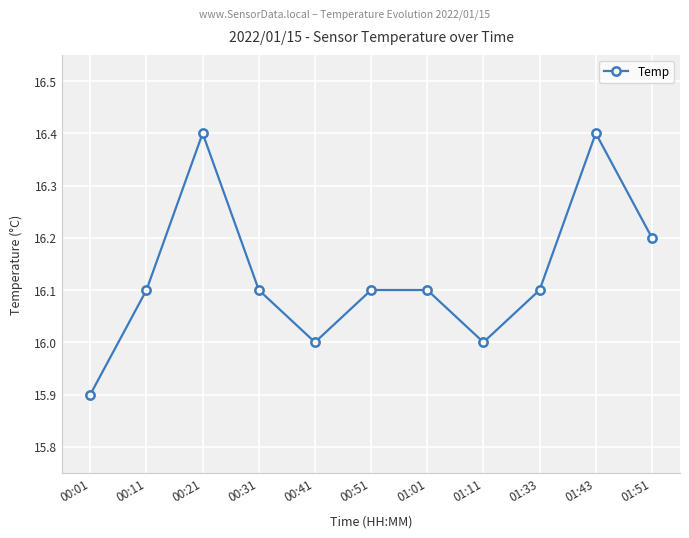

How many points are lower than both their immediate neighbors (excluding endpoints)?

2